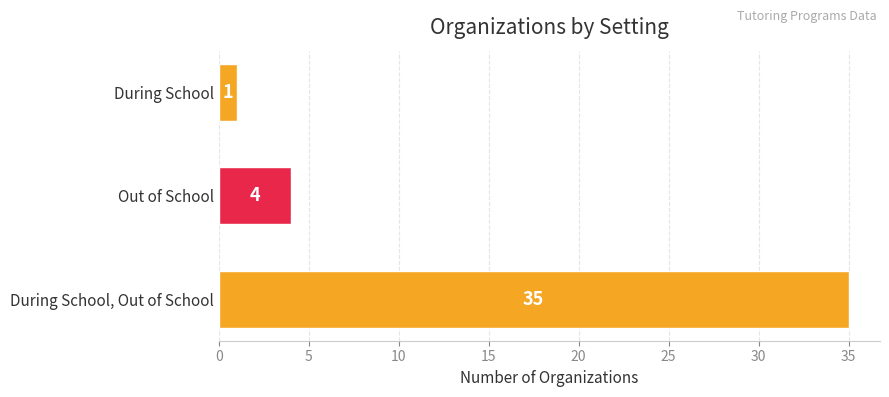

What is the difference between the second highest and minimum values?

3